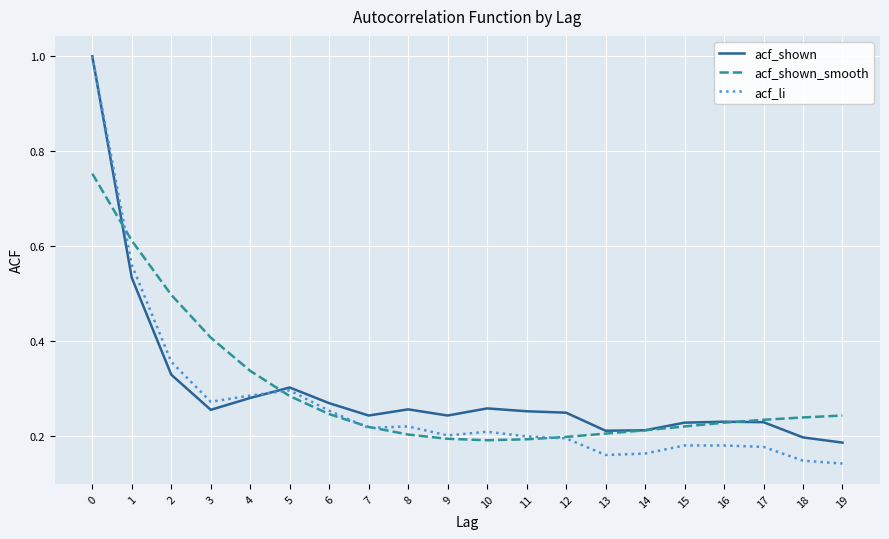

Which series changed the most between 0 and 15?

acf_li